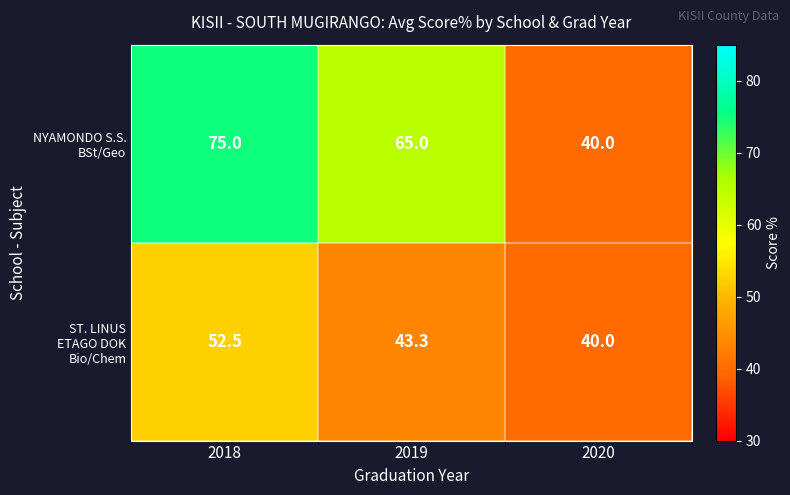

Count the number of categories in the chart.

3